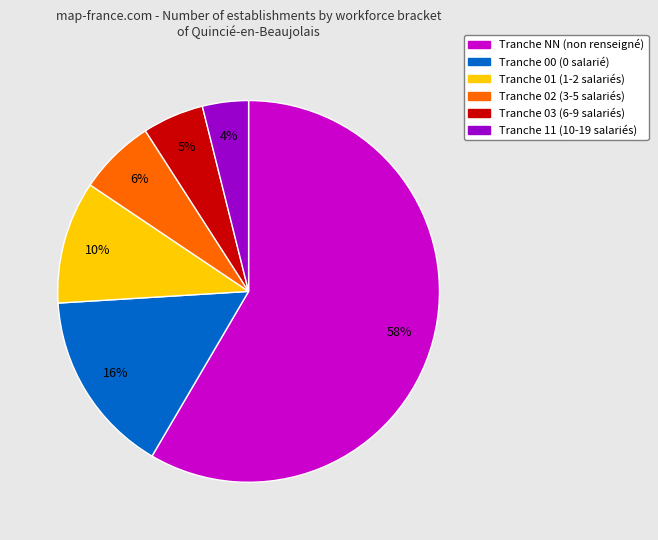

Count the number of slices in the pie.

6